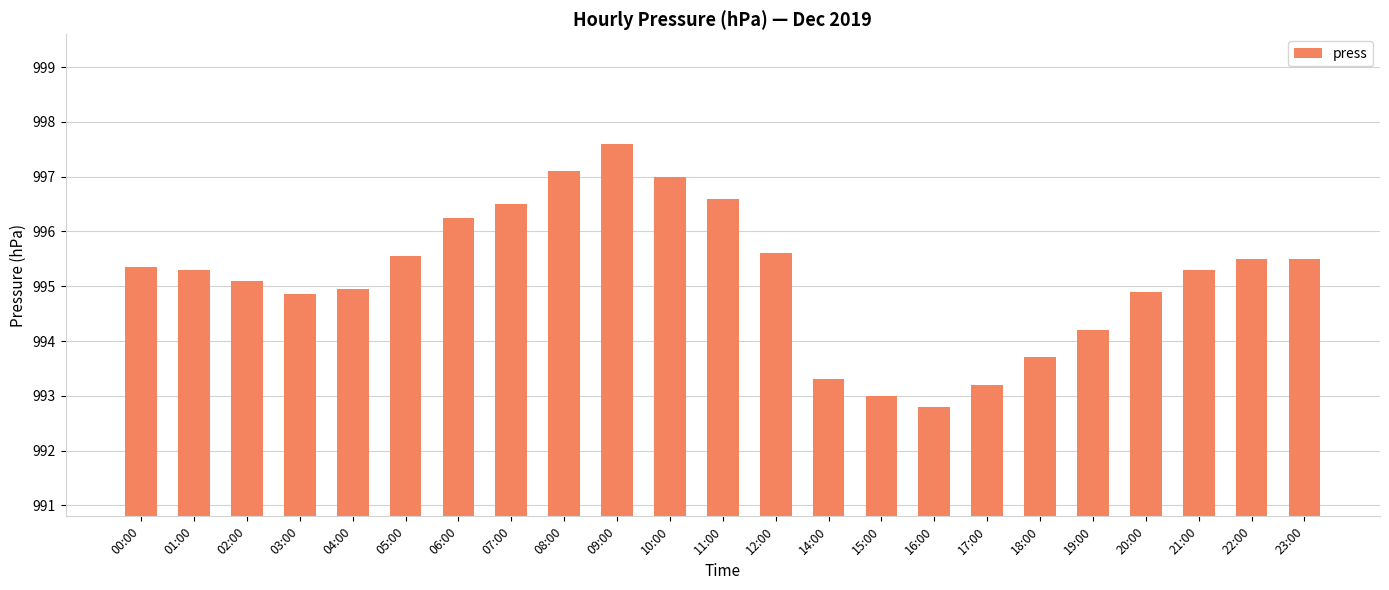

What is the label of the 1st bar from the right?

23:00